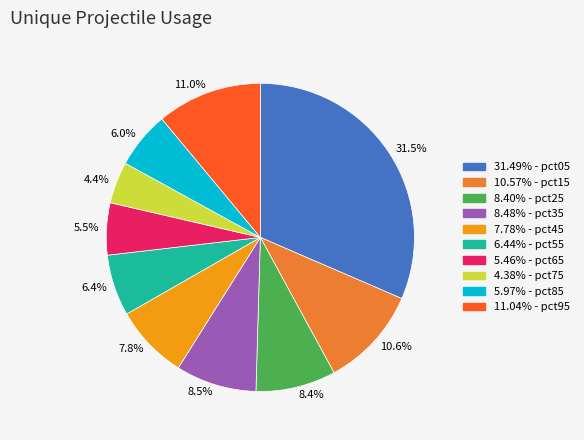

Which slice is the largest?

31.5%